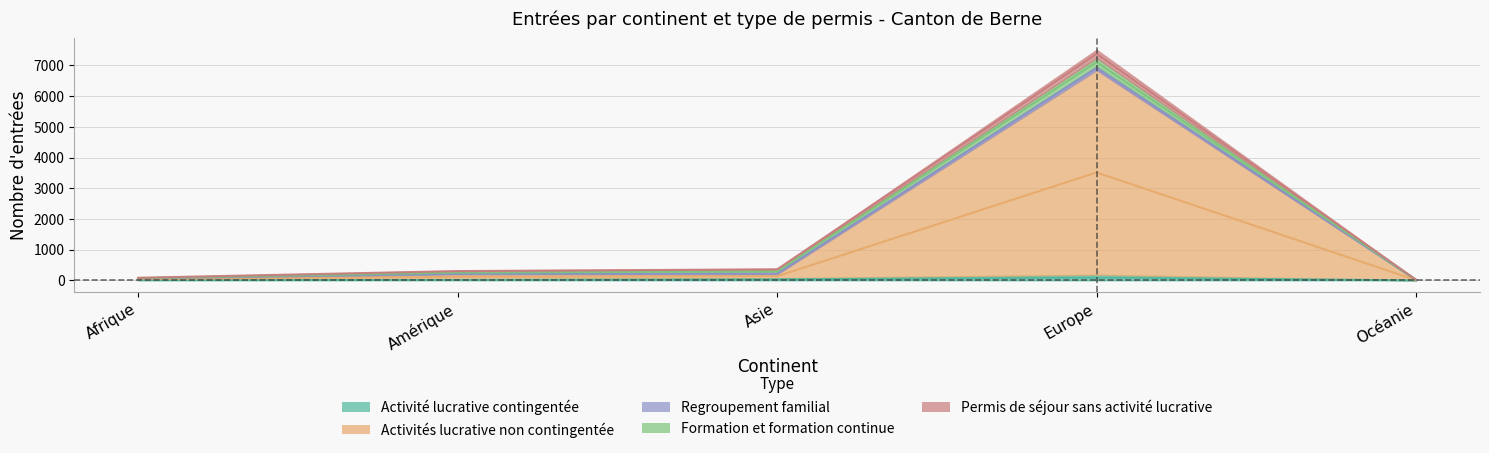

What is the spread (max minus min) of values at Europe?

7285.5